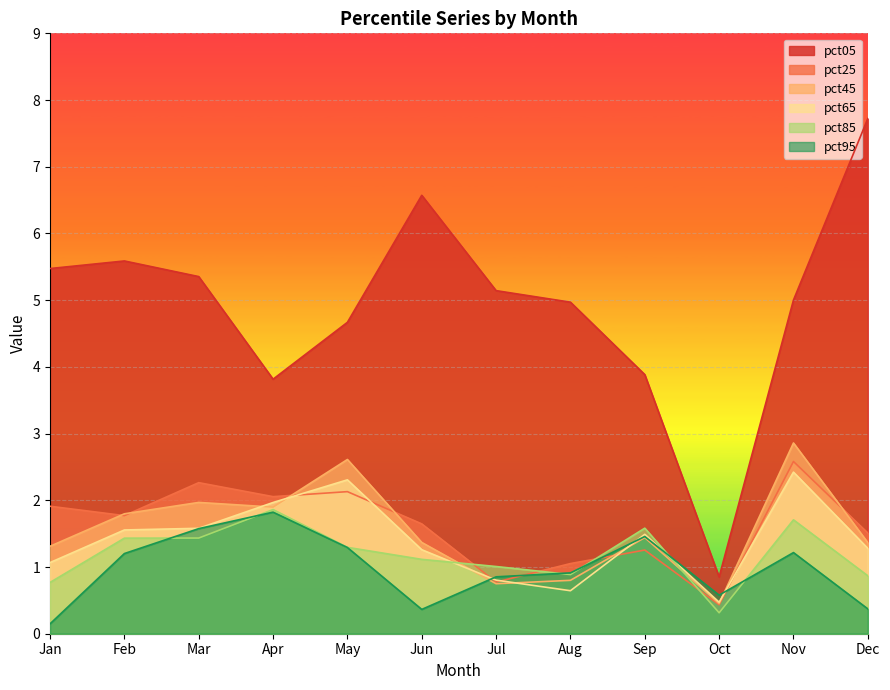

What is the difference between the maximum and second lowest values in the pct95 series?

1.5